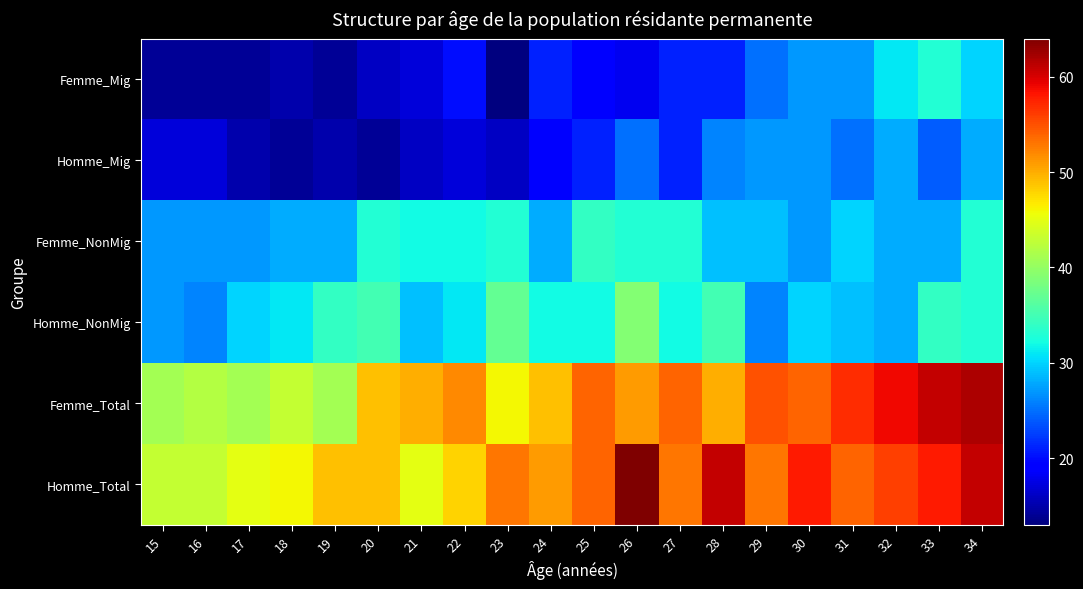

How many series are shown in this chart?

6